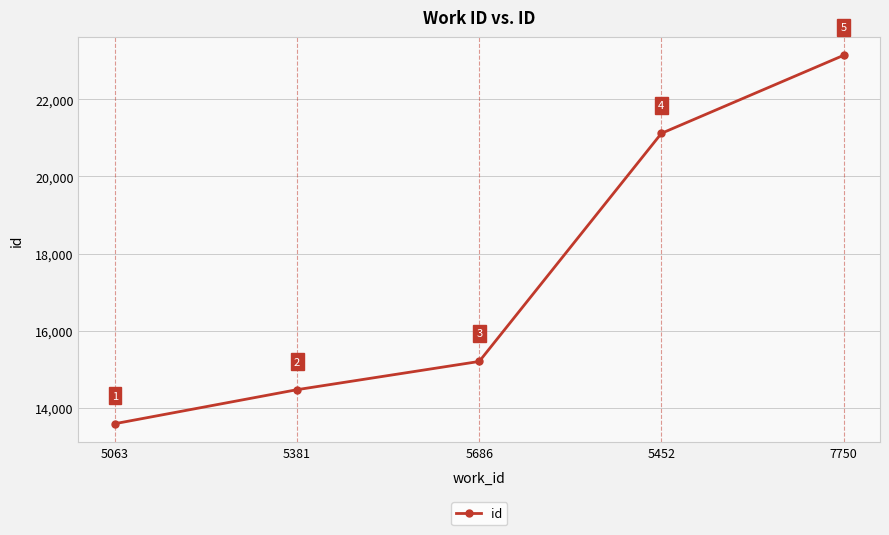

What is the change in value from 5063 to 5452?

+7537